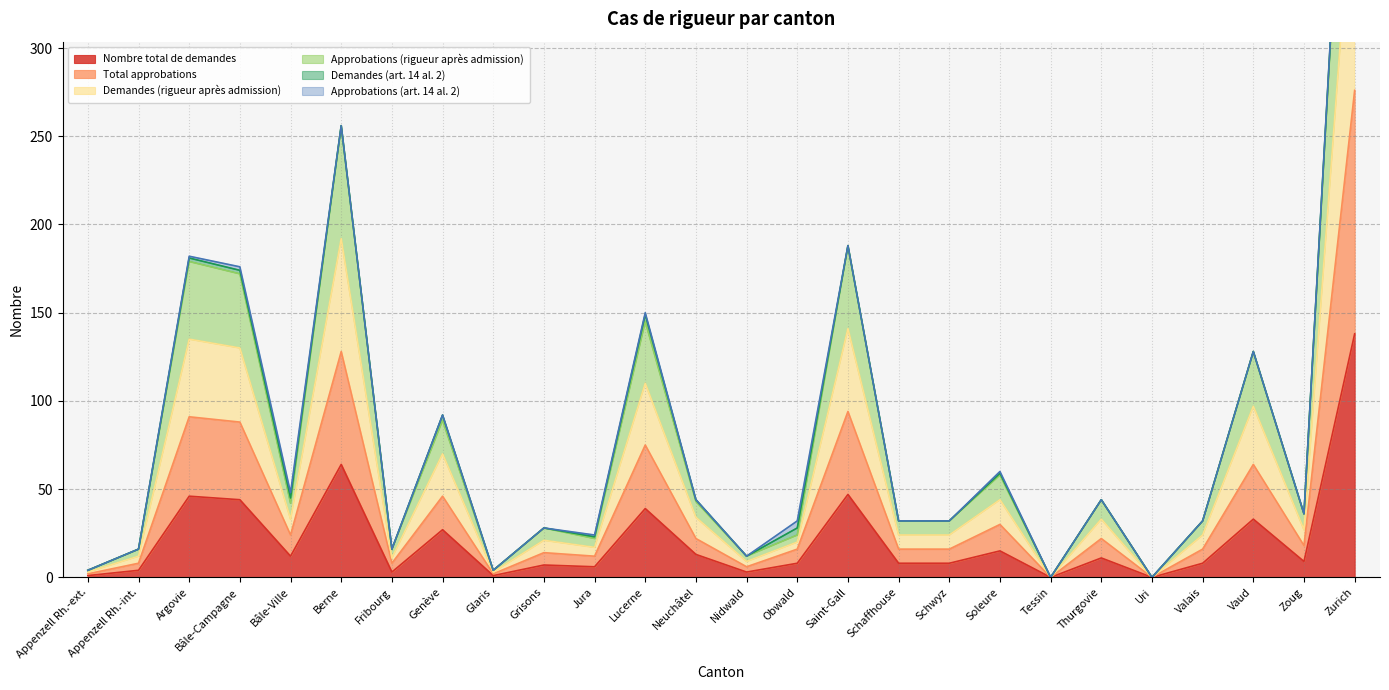

The Approbations (rigueur après admission) series shows 57 at Schwyz. True or false?

False